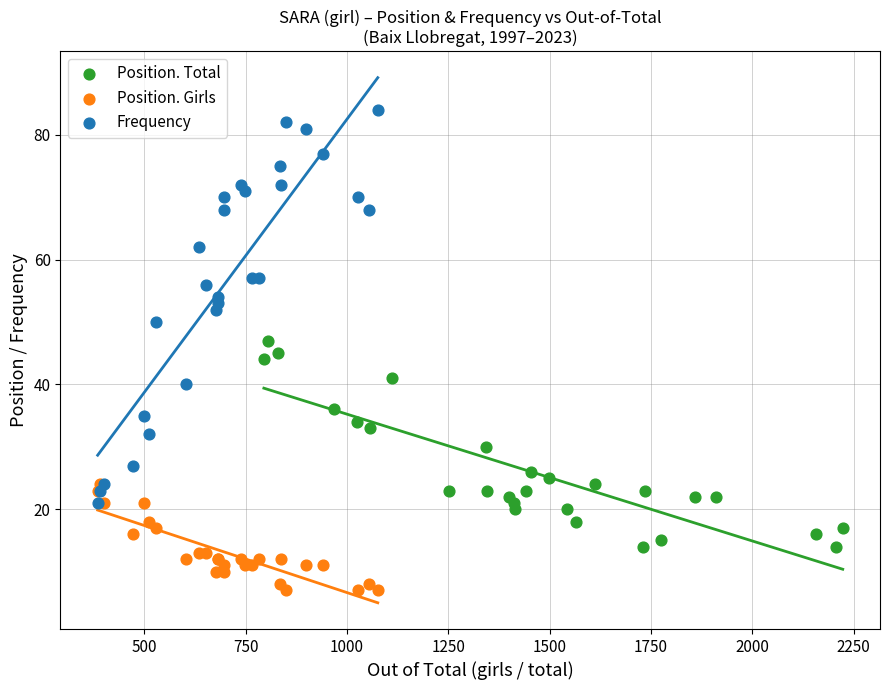

Which series contains the lowest Y value?

Position. Girls